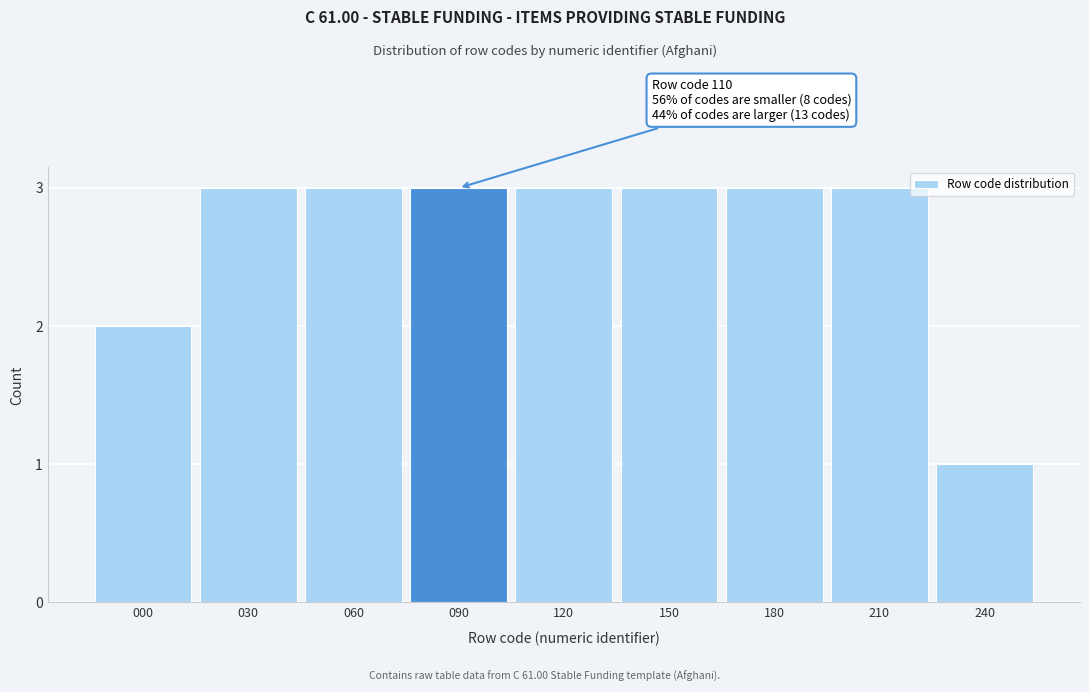

Reading right to left, extract all data points from this chart.

240=1	210=3	180=3	150=3	120=3	090=3	060=3	030=3	000=2